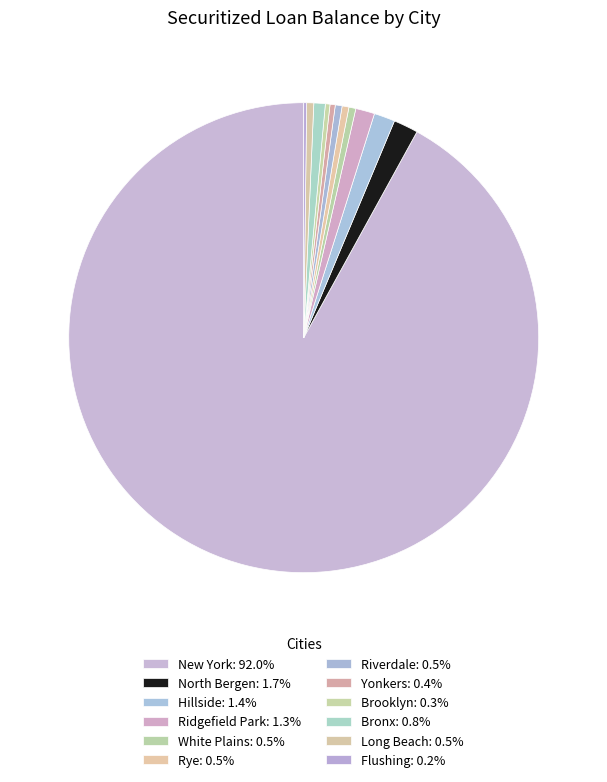

Approximately how many times larger is the value at Ridgefield Park compared to White Plains?

2.7